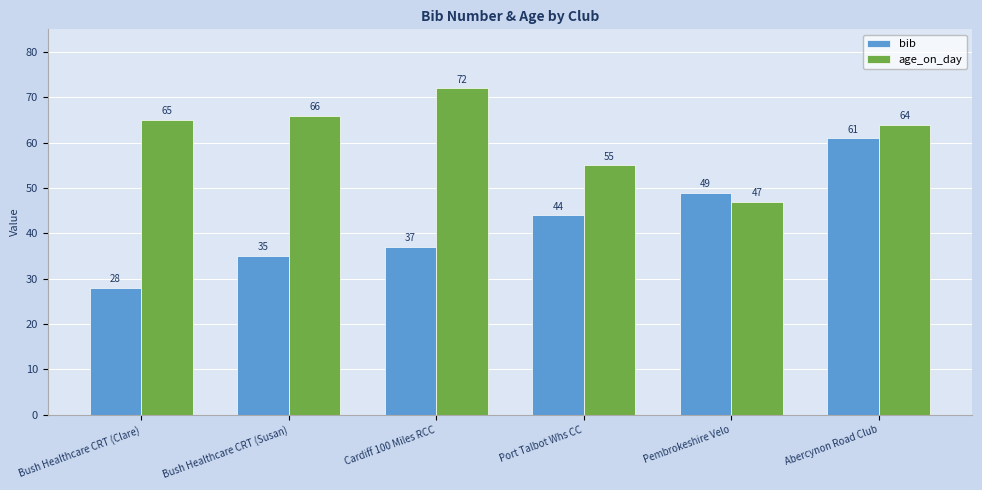

Reading right to left, list all the values displayed in this chart.

bib: Abercynon Road Club=61	Pembrokeshire Velo=49	Port Talbot Whs CC=44	Cardiff 100 Miles RCC=37	Bush Healthcare CRT (Susan)=35	Bush Healthcare CRT (Clare)=28
age_on_day: Abercynon Road Club=64	Pembrokeshire Velo=47	Port Talbot Whs CC=55	Cardiff 100 Miles RCC=72	Bush Healthcare CRT (Susan)=66	Bush Healthcare CRT (Clare)=65